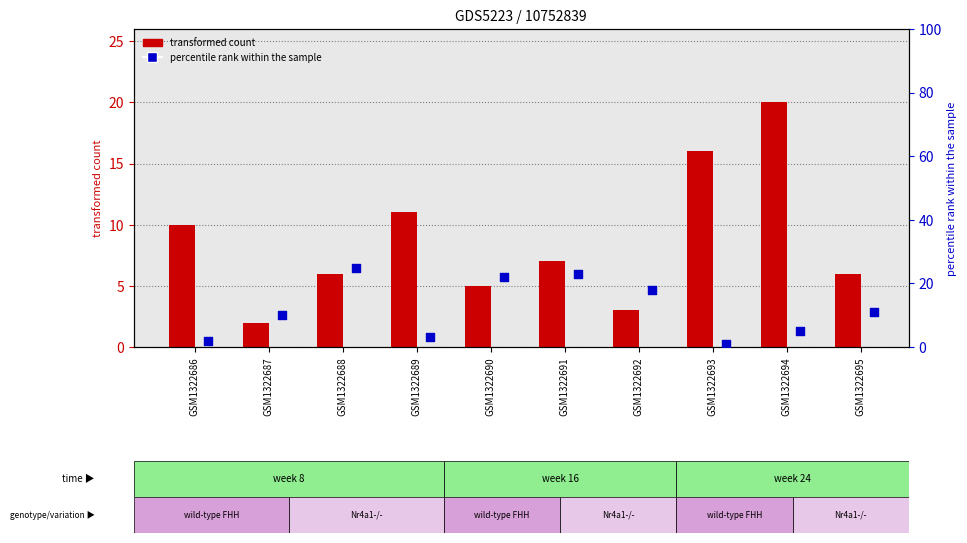

What is the total value across all series at GSM1322693?

17